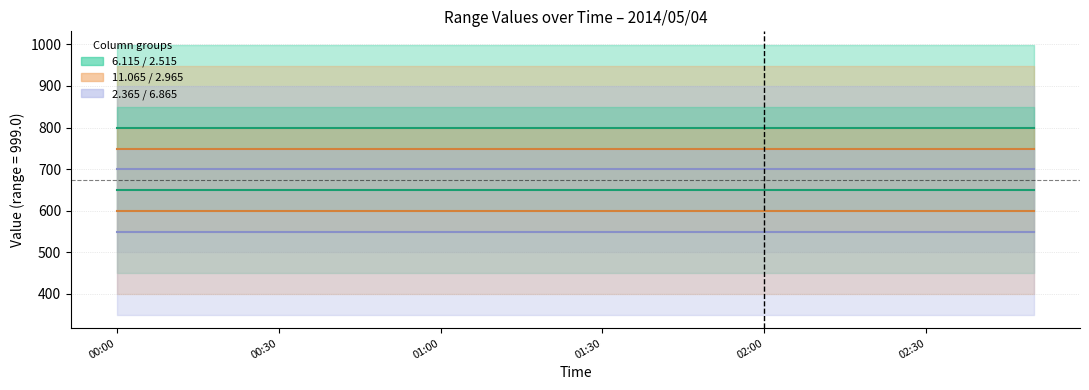

The   6.115 (mid) series shows 799.2 at 14. True or false?

True